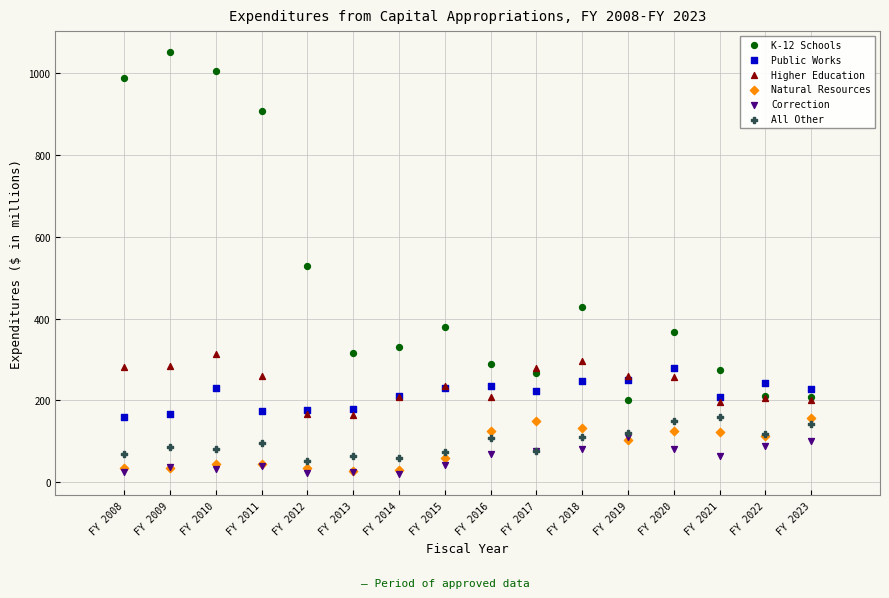

What are all the series names shown in the legend?

K-12 Schools, Public Works, Higher Education, Natural Resources, Correction, All Other